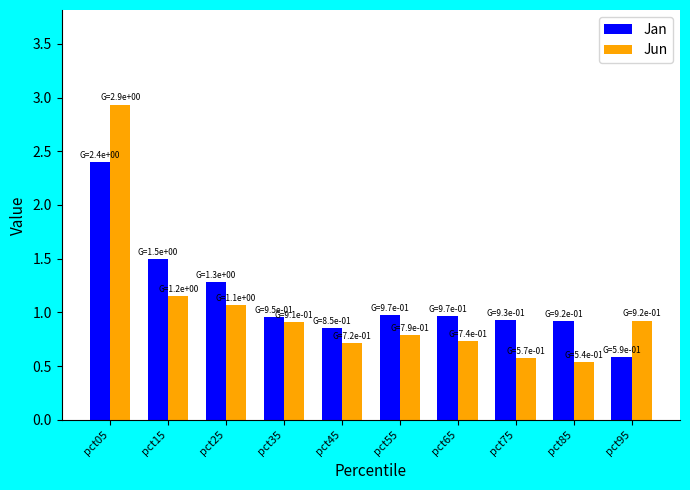

At which category is the sum across all series the highest?

pct05